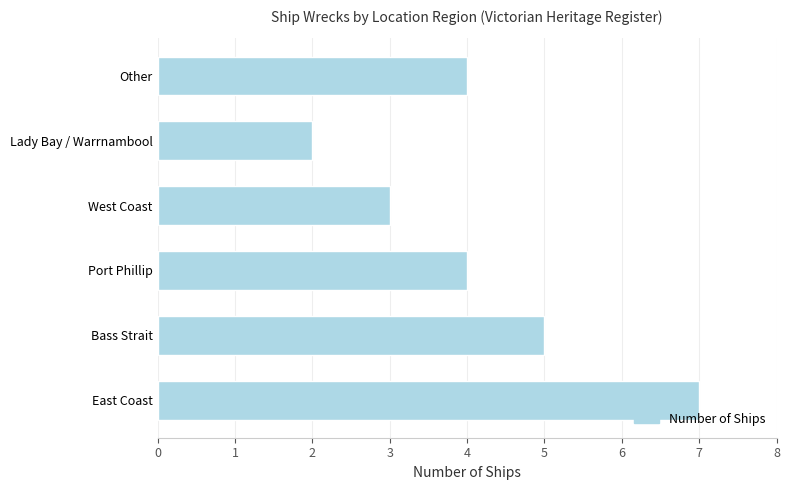

At which category does the chart reach its minimum across all series?

Lady Bay / Warrnambool